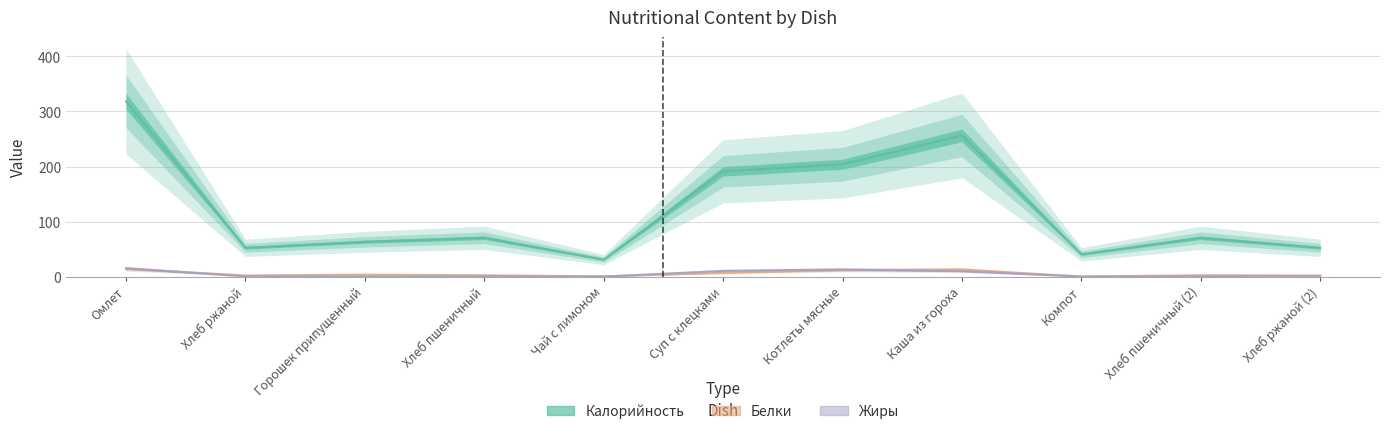

At which label does Калорийность reach its minimum?

Чай с лимоном